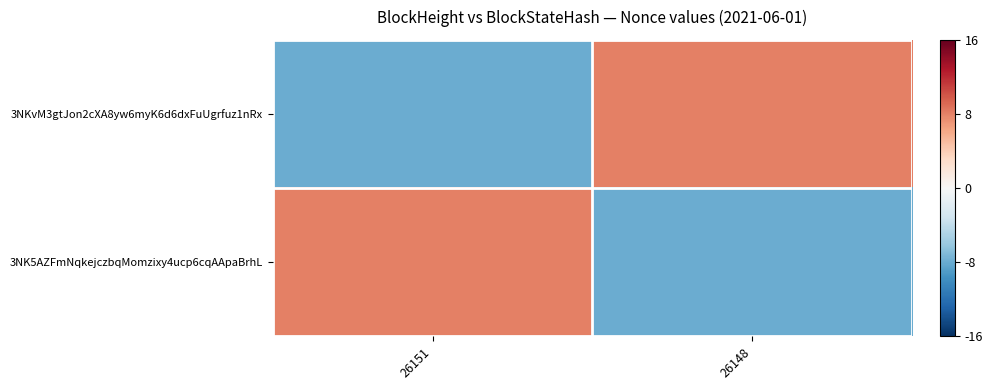

Rank the series by their maximum value, from lowest to highest.

3NKvM3gtJon2cXA8yw6myK6d6dxFuUgrfuz1nRx, 3NK5AZFmNqkejczbqMomzixy4ucp6cqAApaBrhL